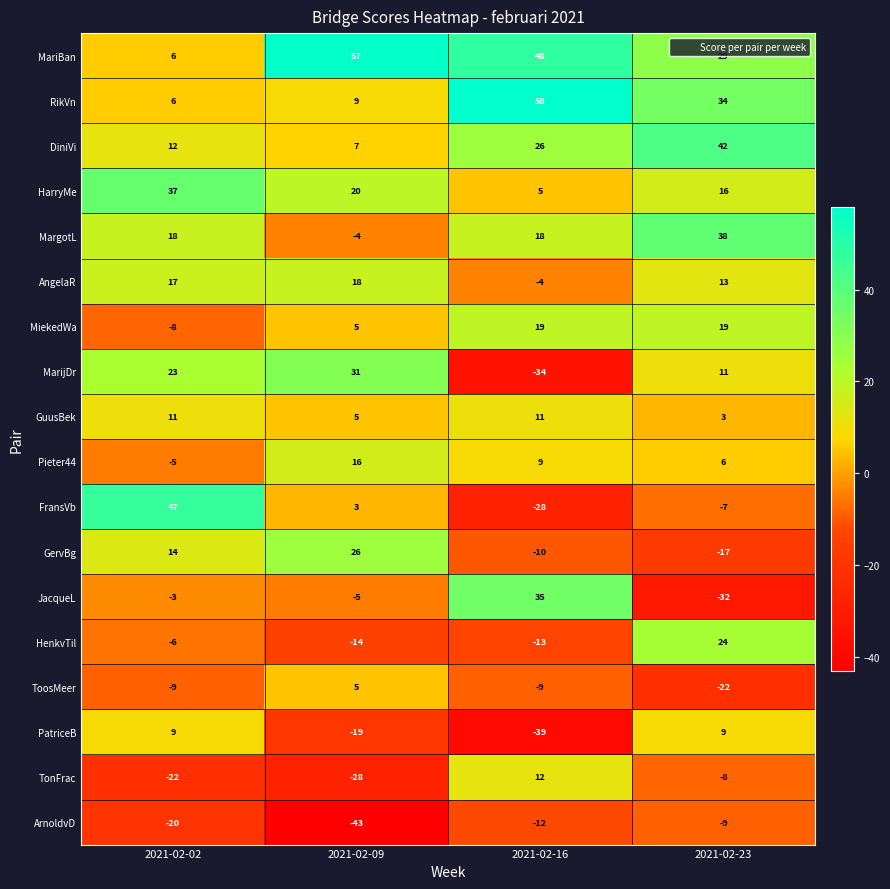

Which category has the lowest value in the MiekedWa series?

2021-02-02